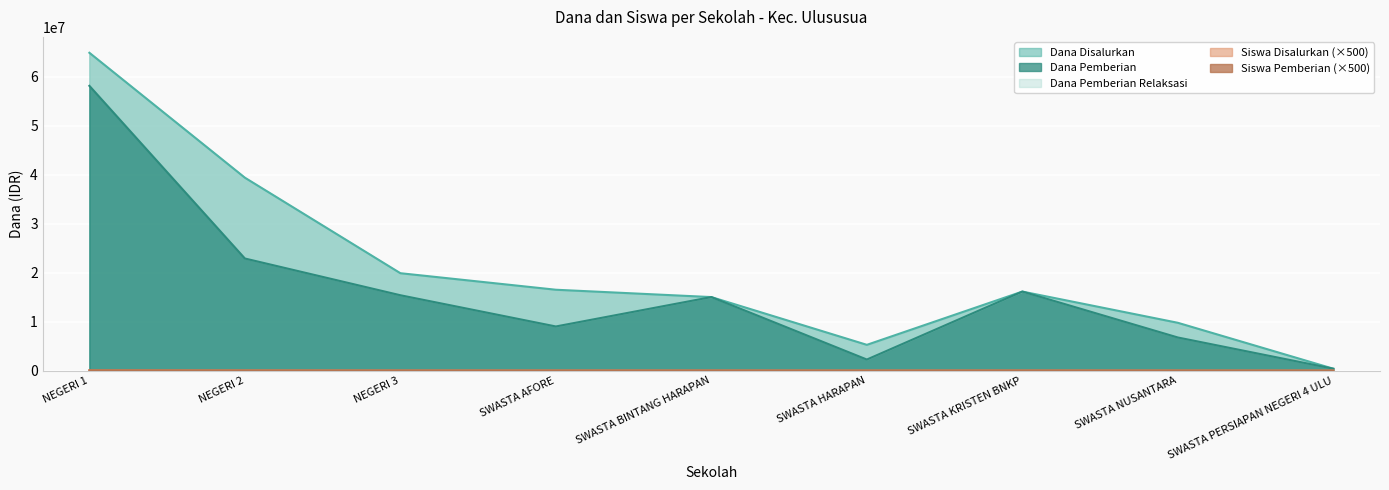

What is the smallest value displayed?

500